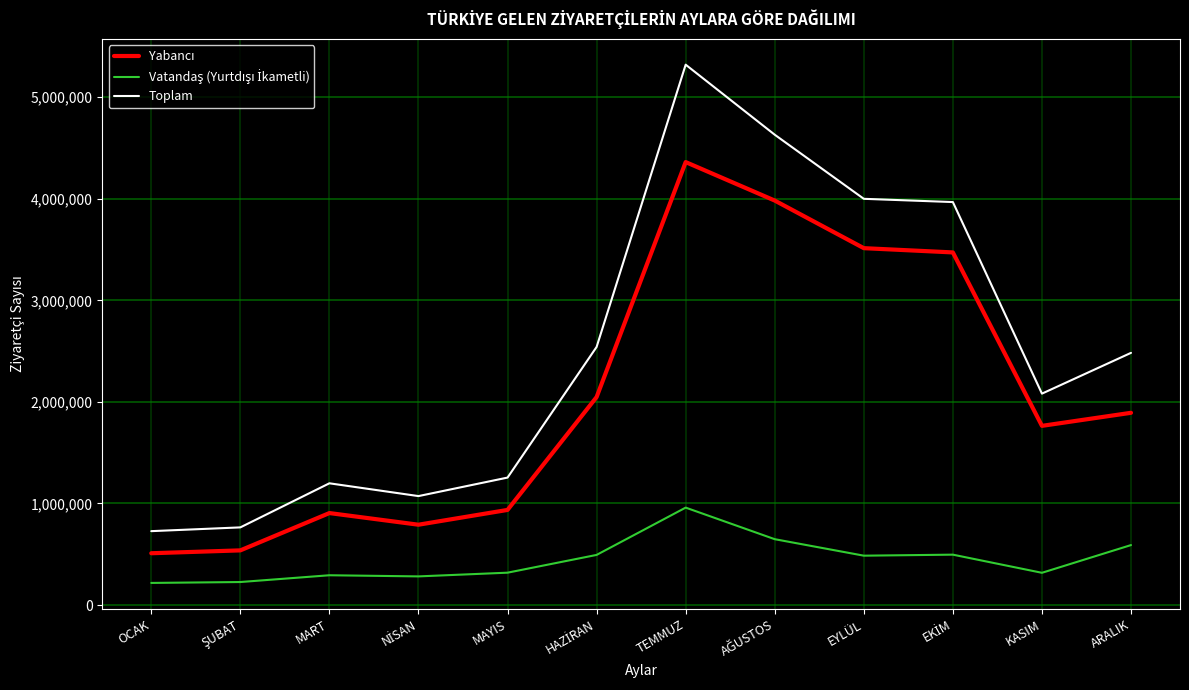

At how many categories does at least one series exceed 4190722?

2